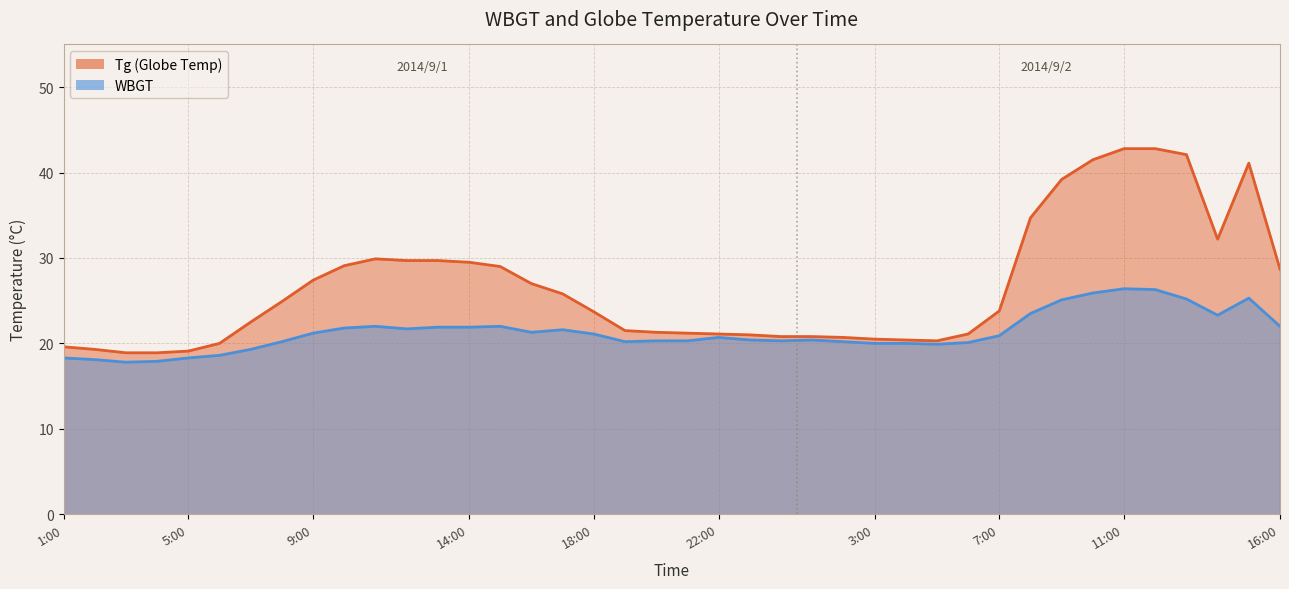

List the series in order of their overall mean, highest first.

Tg, WBGT